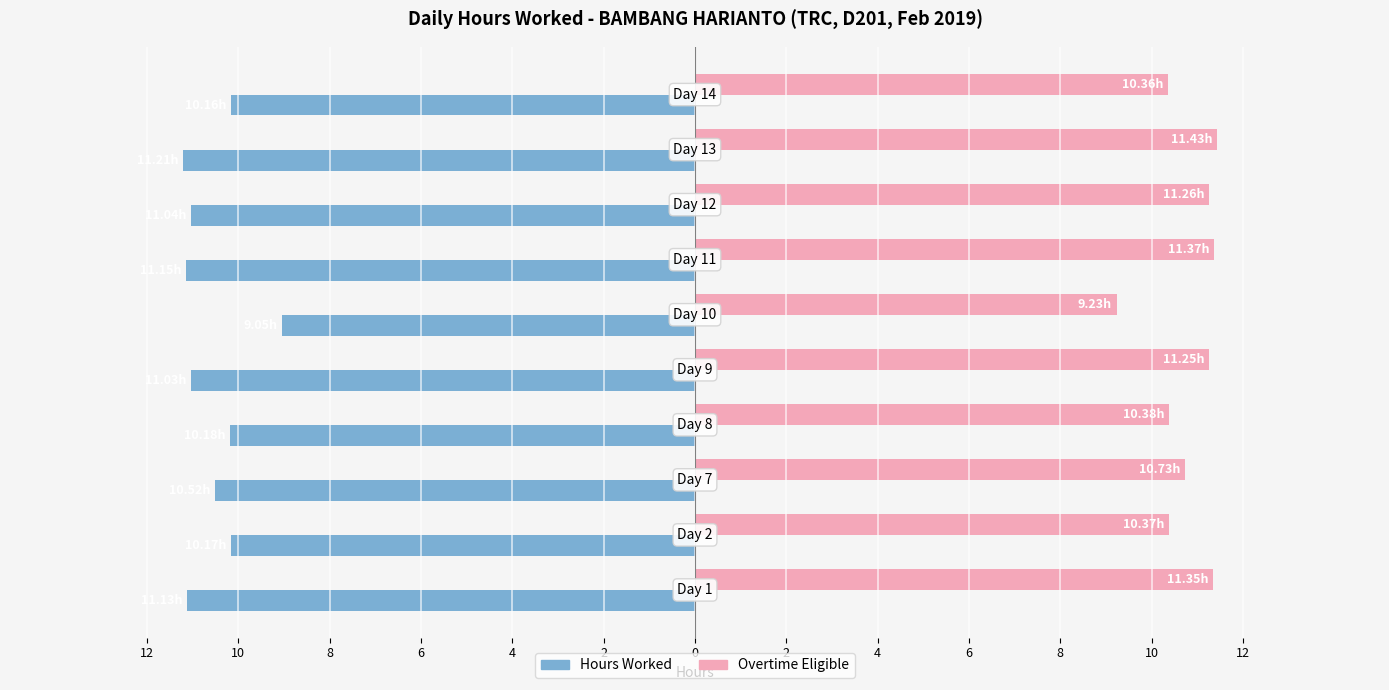

What are all the series names shown in the legend?

Hours Worked, Overtime Eligible